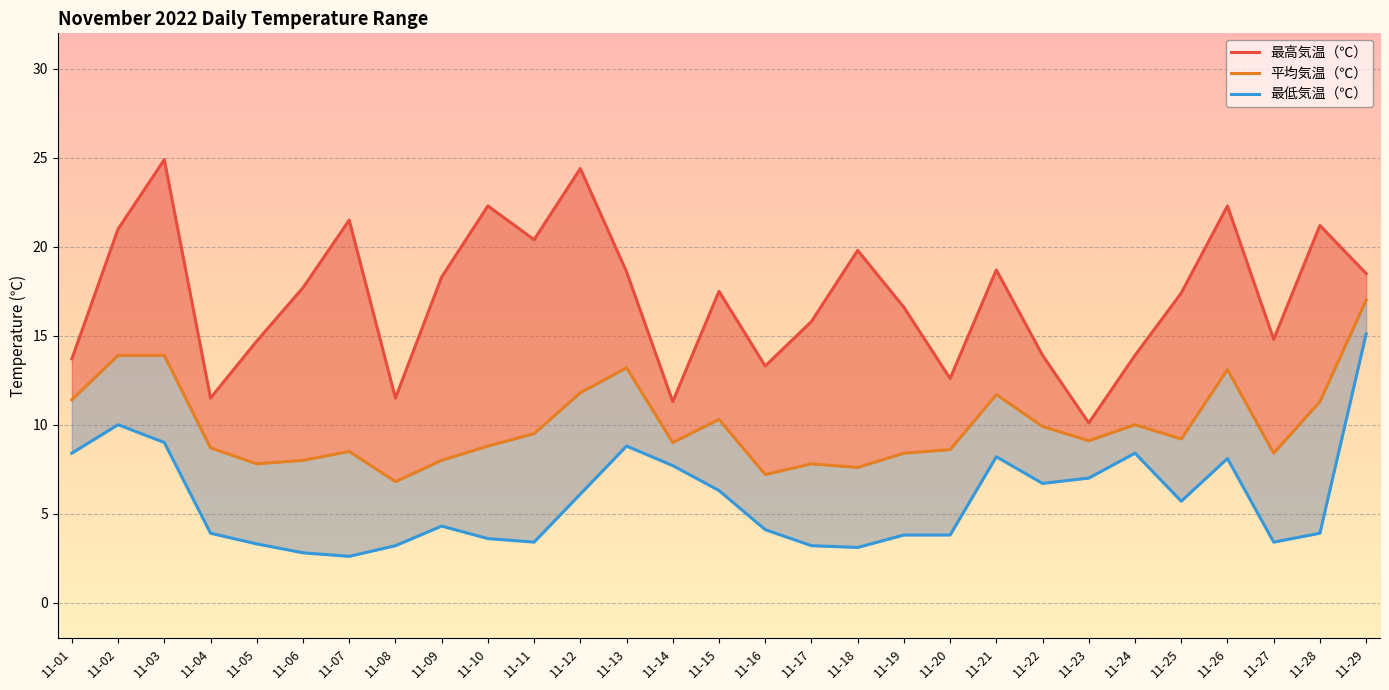

What is the value of the 平均気温（℃） point at the 4th from the left?

8.7